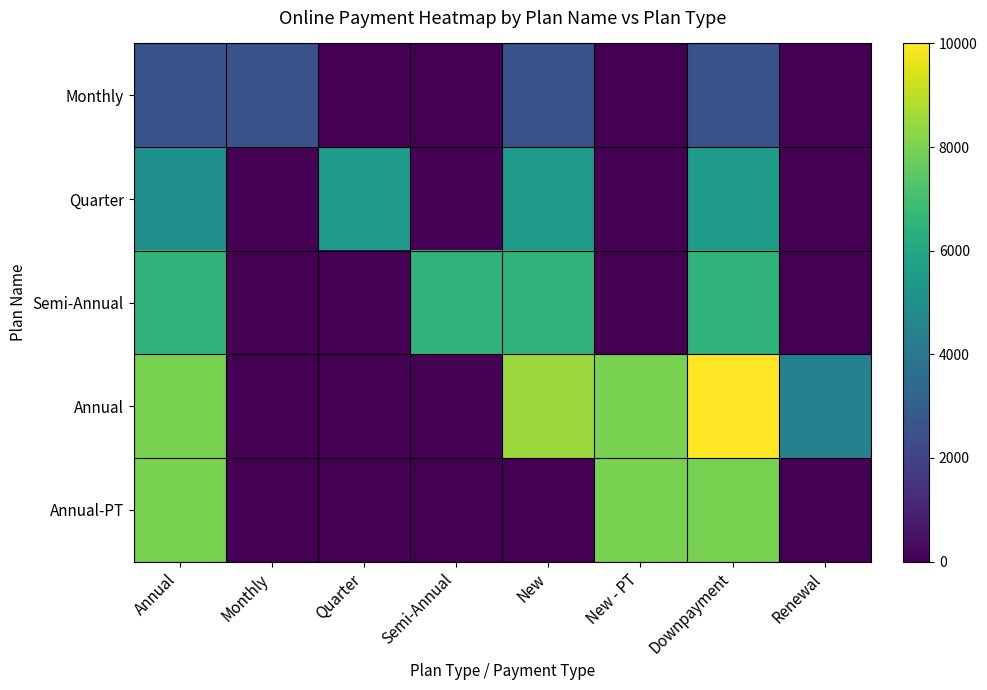

Reading left to right, what are all the values shown in this chart?

Monthly: Annual=2500	Monthly=2500	Quarter=0	Semi-Annual=0	New=2500	New - PT=0	Downpayment=2500	Renewal=0
Quarter: Annual=5000	Monthly=0	Quarter=5500	Semi-Annual=0	New=5500	New - PT=0	Downpayment=5500	Renewal=0
Semi-Annual: Annual=6500	Monthly=0	Quarter=0	Semi-Annual=6500	New=6500	New - PT=0	Downpayment=6500	Renewal=0
Annual: Annual=8000	Monthly=0	Quarter=0	Semi-Annual=0	New=8500	New - PT=8000	Downpayment=9999	Renewal=4400
Annual-PT: Annual=8000	Monthly=0	Quarter=0	Semi-Annual=0	New=0	New - PT=8000	Downpayment=8000	Renewal=0